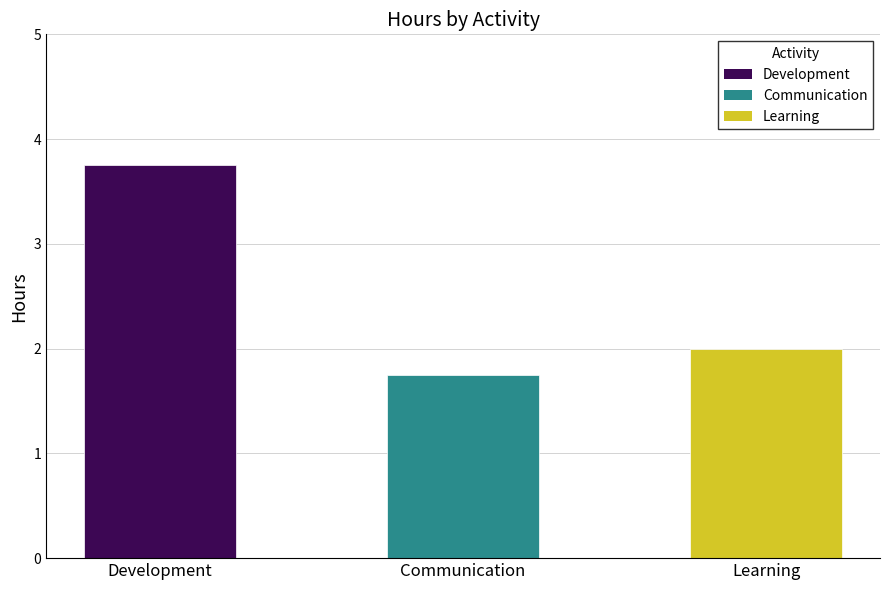

What is the value of the 1st bar from the left?

3.8